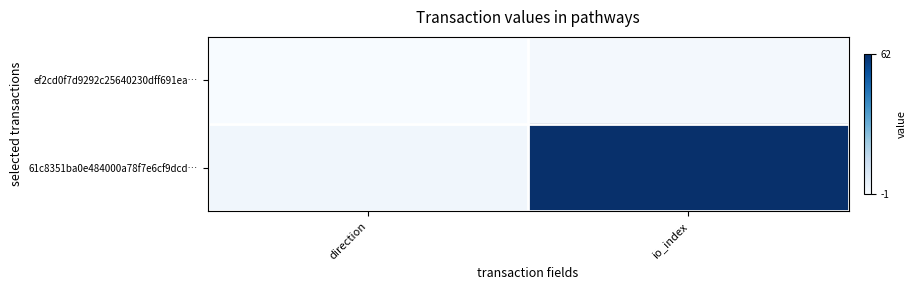

How many distinct data groups are displayed?

2